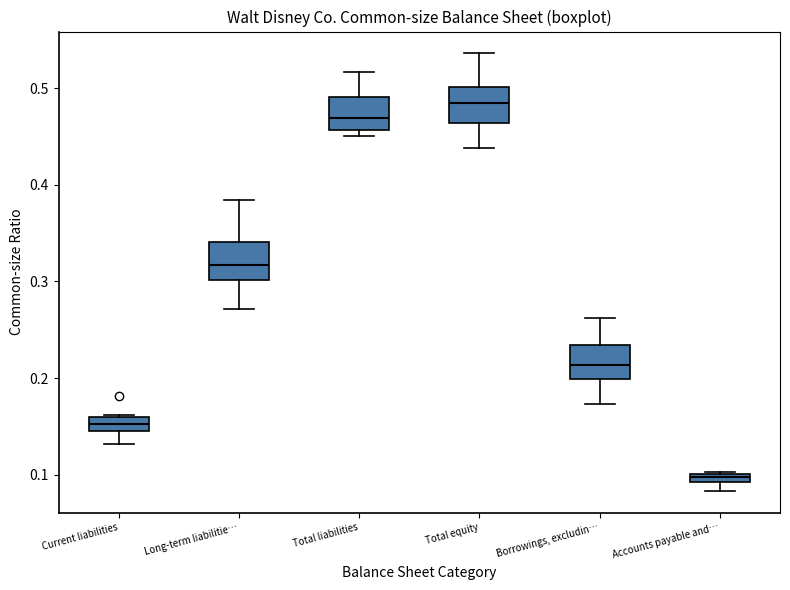

Which box has the lowest median line?

Accounts payable and…